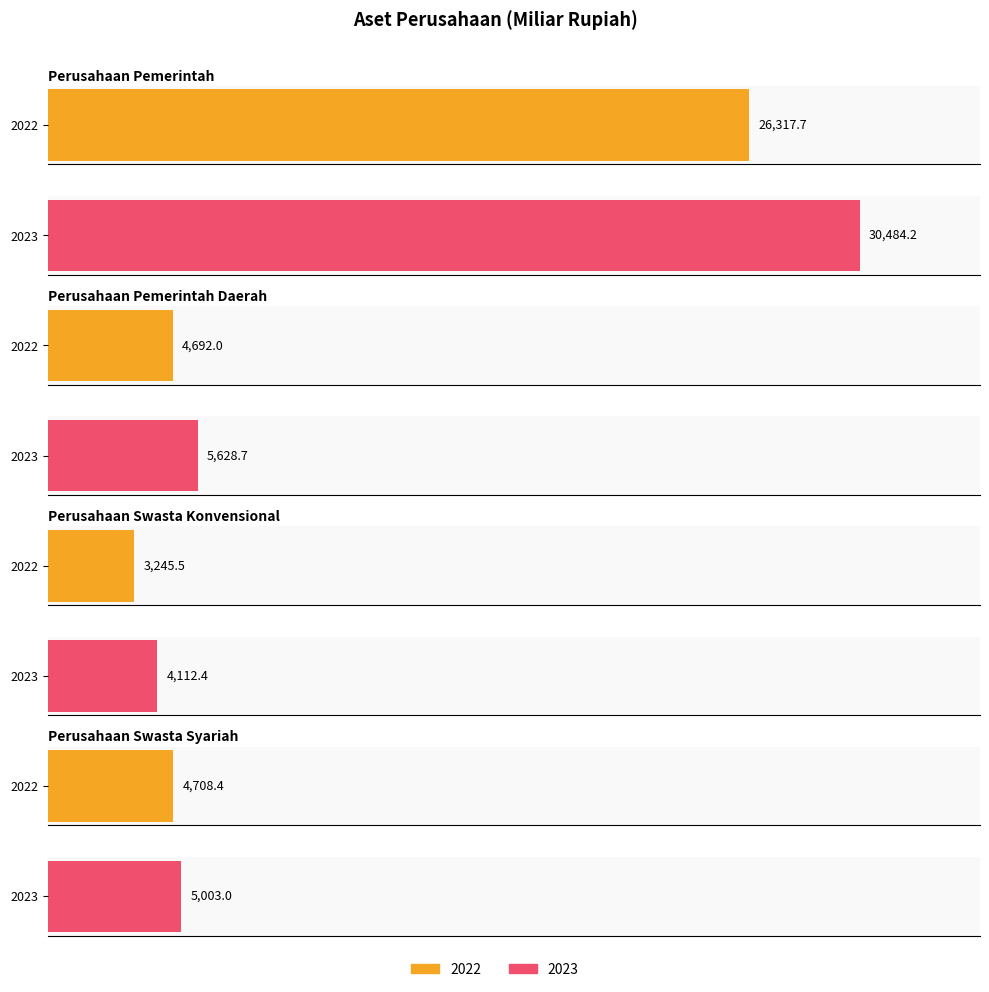

Which category has the lowest value across all series?

Perusahaan Swasta Konvensional